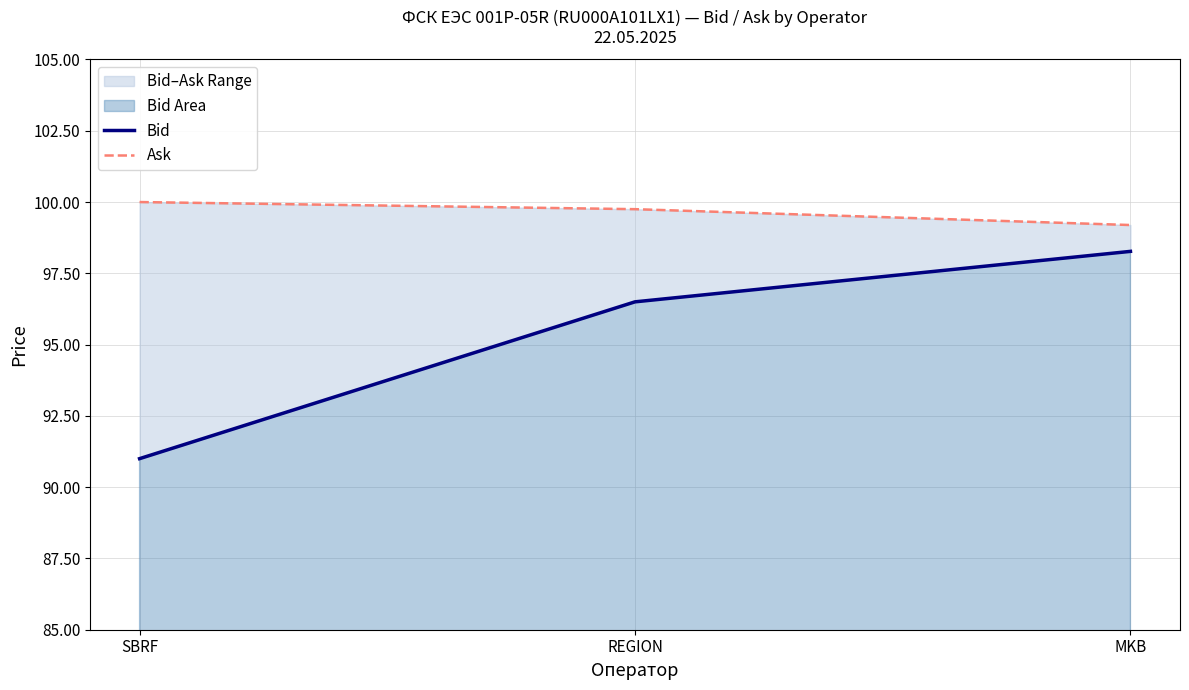

Where does the Bid series first go above 96?

REGION